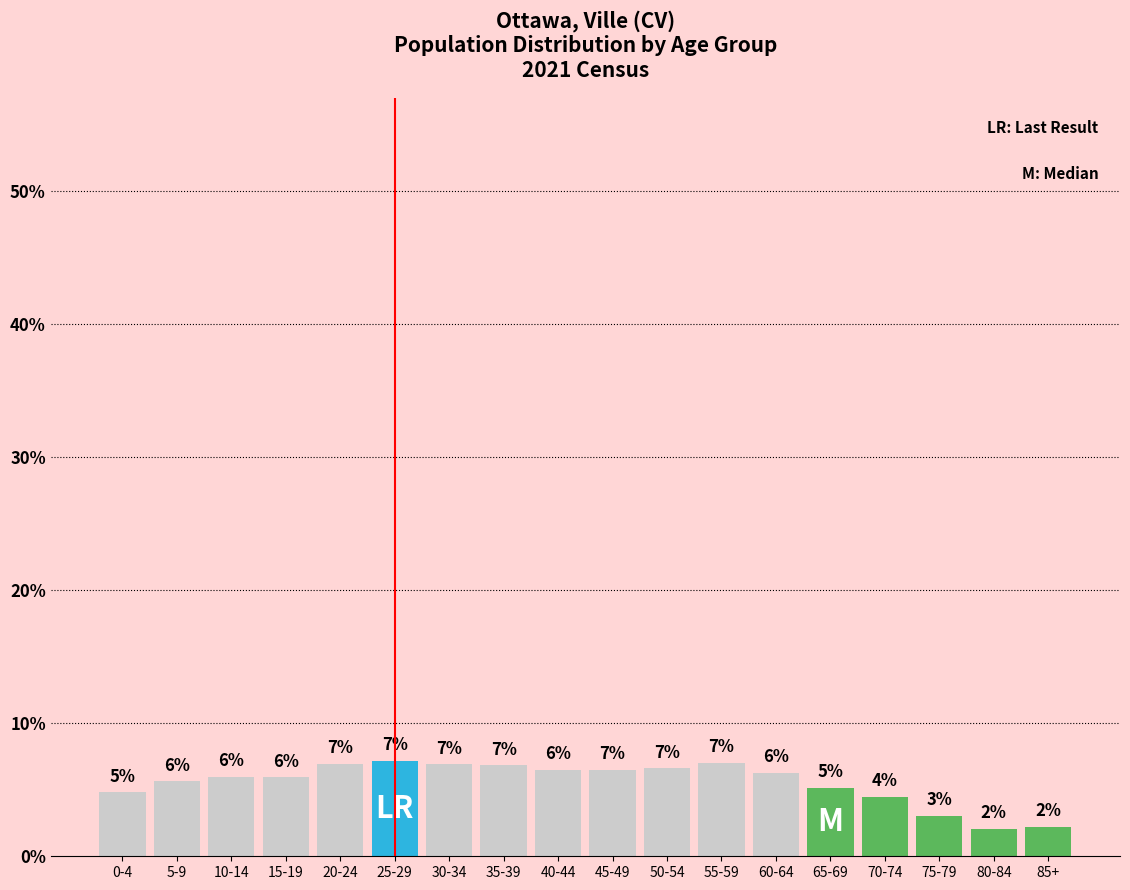

What is the value of the 5th bar from the left?

7.0